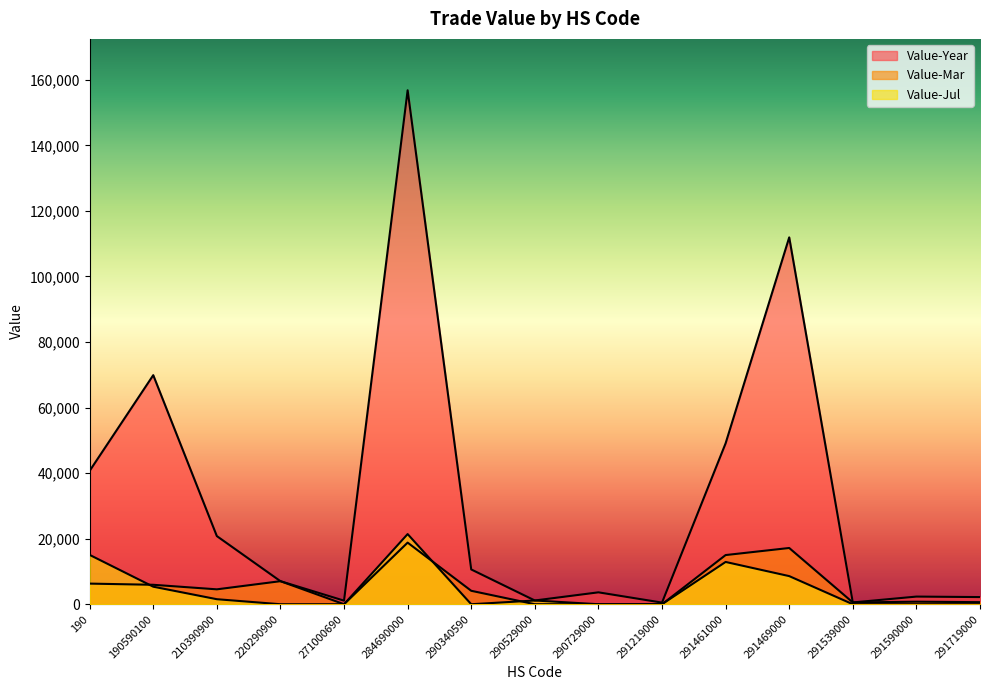

What are all the series names shown in the legend?

Value-Year, Value-Mar, Value-Jul